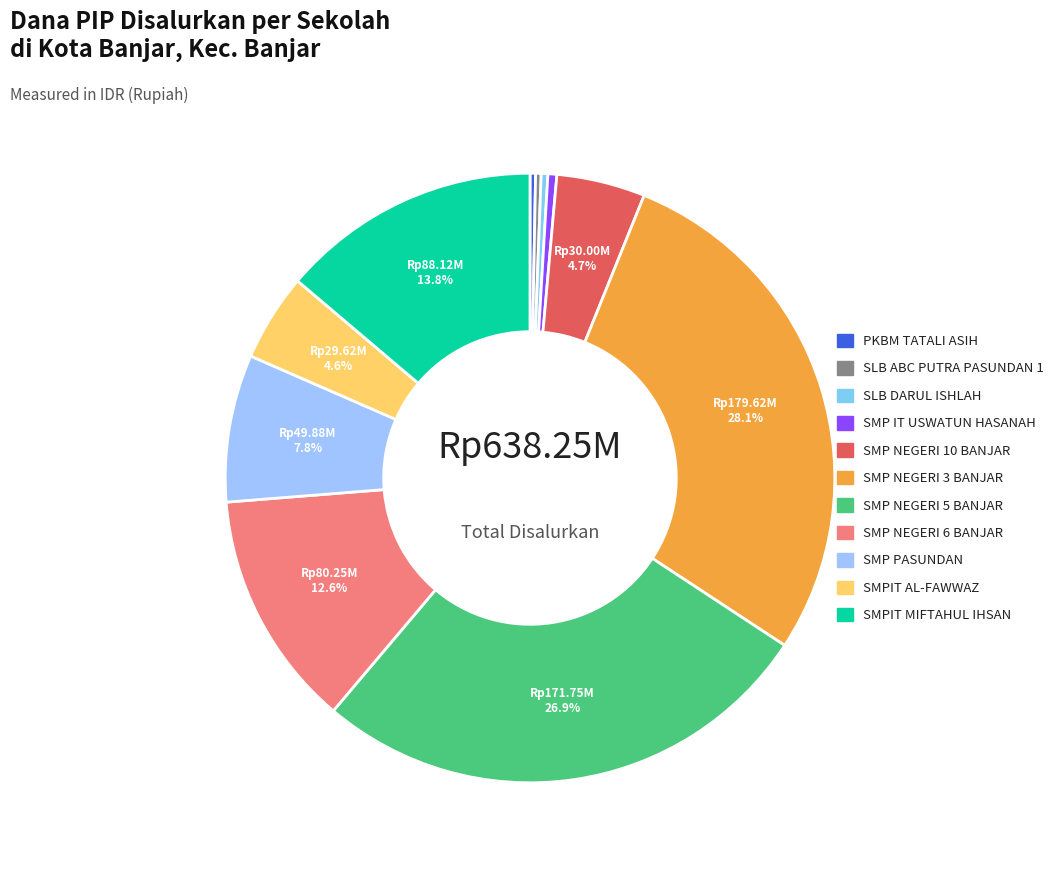

Which slice is the largest?

SMP NEGERI 3 BANJAR